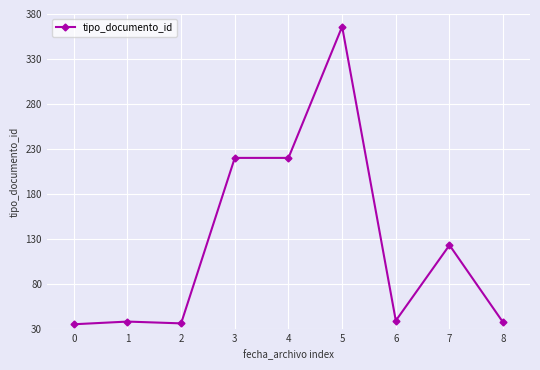

Which label corresponds to the largest value in the chart?

5